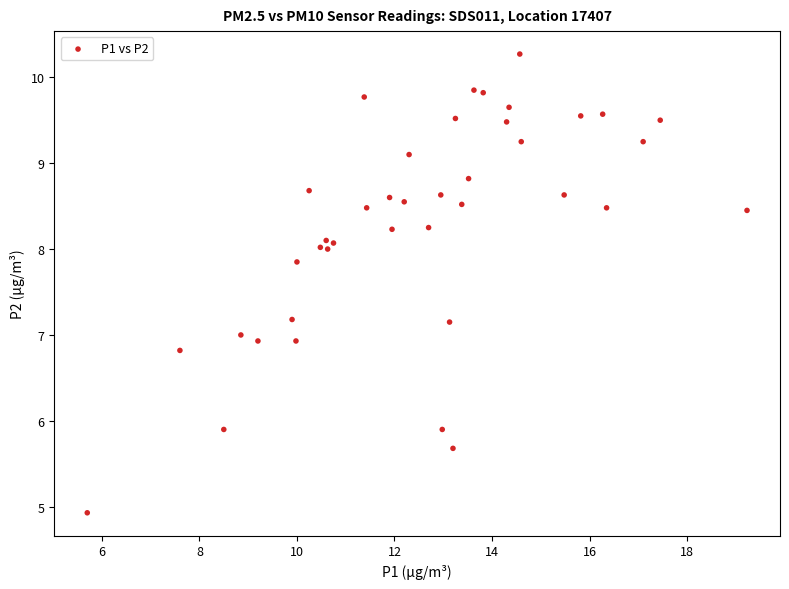

What is the range of X values (max minus min)?

13.5